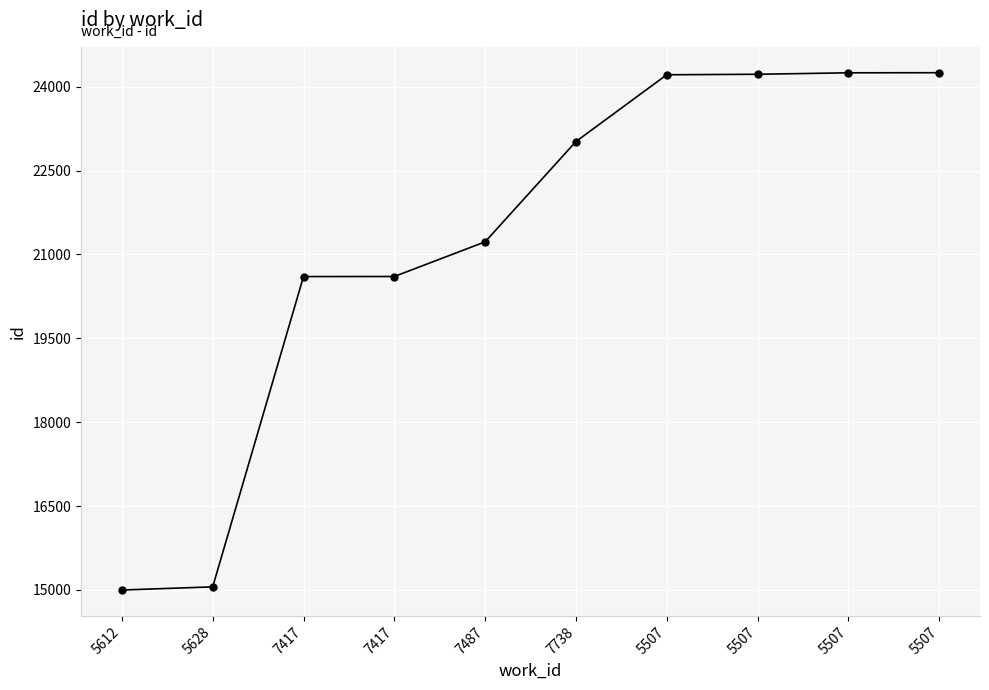

Which has a higher value, 7417 or 5507?

5507